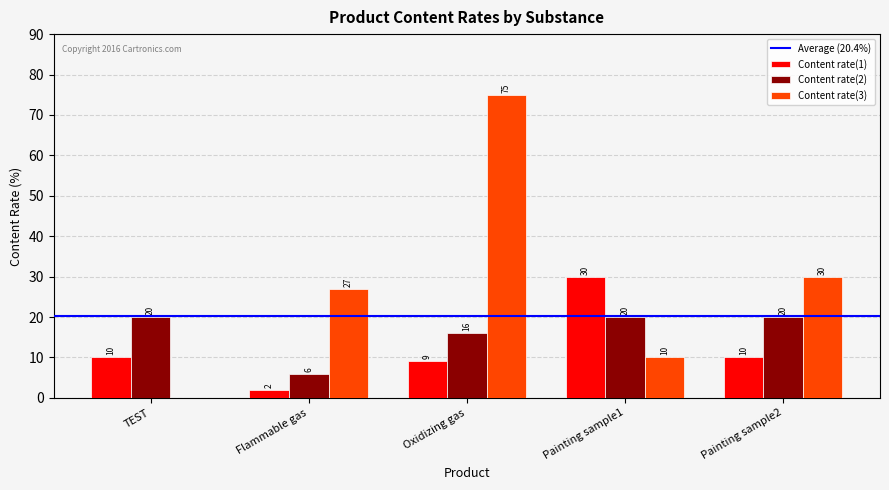

At which label does Content rate(3) reach its peak?

Oxidizing gas